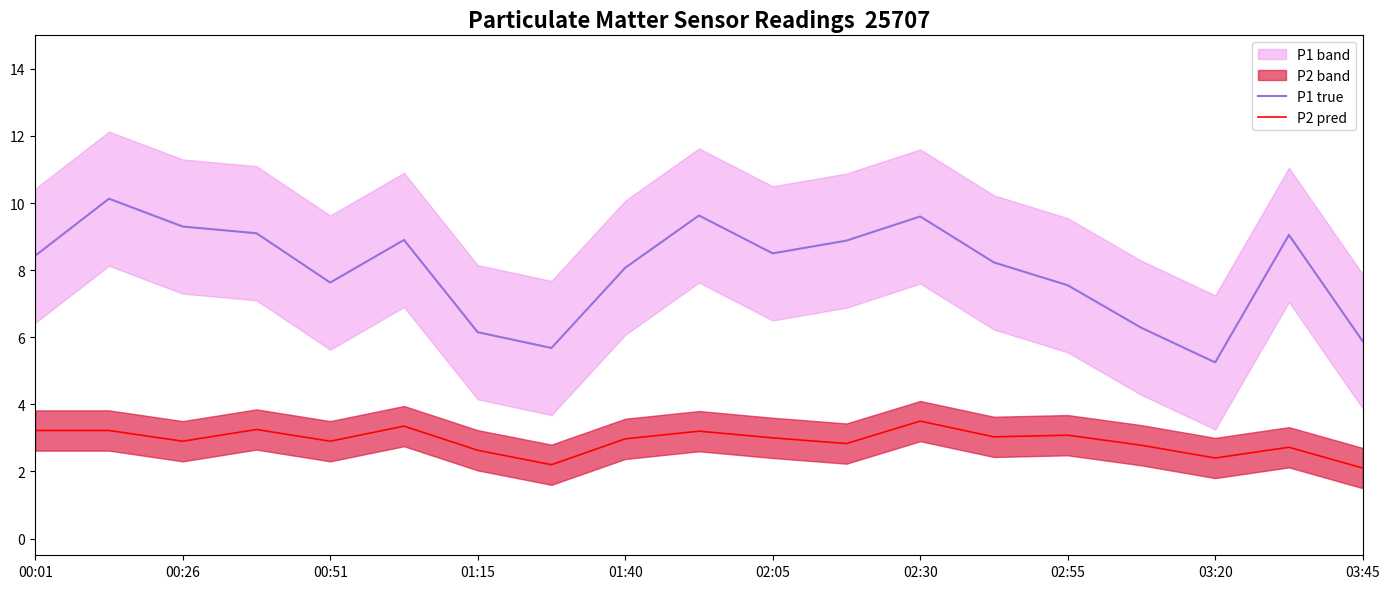

The value of P2 pred at 03:20 is 1.5. True or false?

False